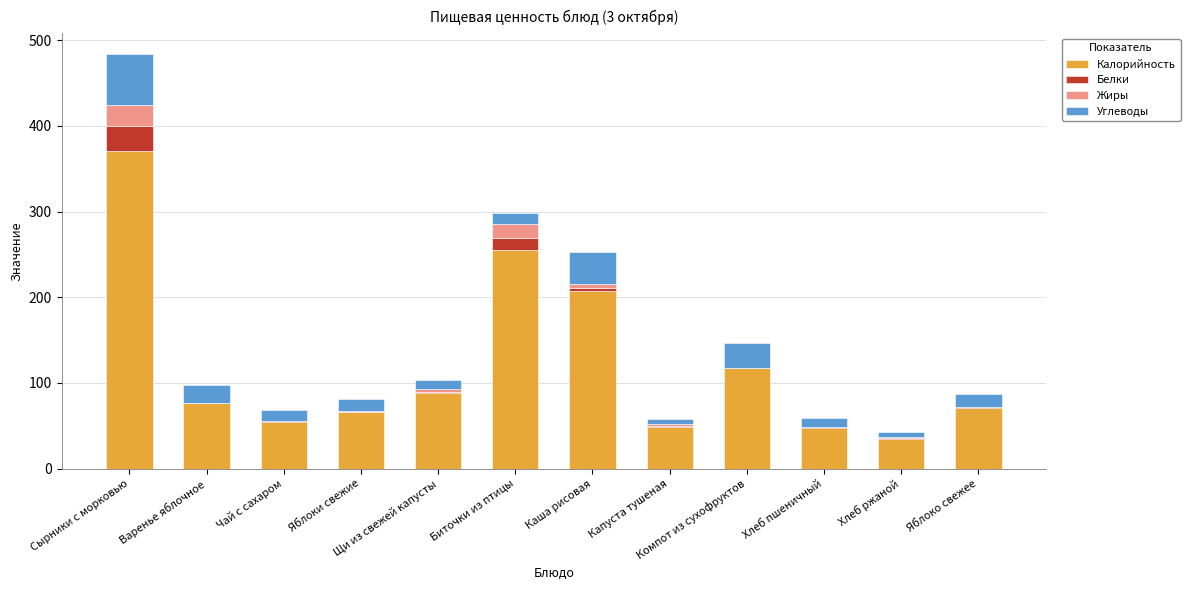

What is the sum of all Калорийность values?

1436.9